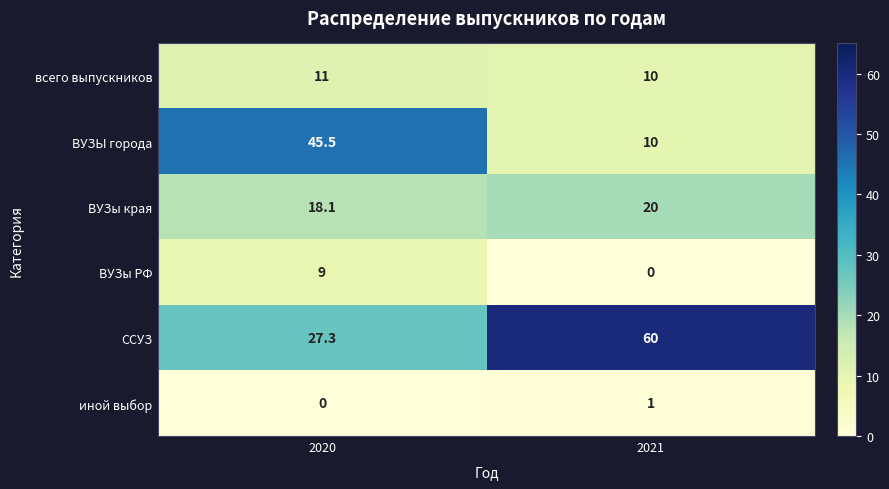

Reading left to right, list all the values displayed in this chart.

всего выпускников: 2020=11.0	2021=10.0
ВУЗЫ города: 2020=45.5	2021=10.0
ВУЗы края: 2020=18.1	2021=20.0
ВУЗы РФ: 2020=9.0	2021=0.0
ССУЗ: 2020=27.3	2021=60.0
иной выбор: 2020=0.0	2021=1.0